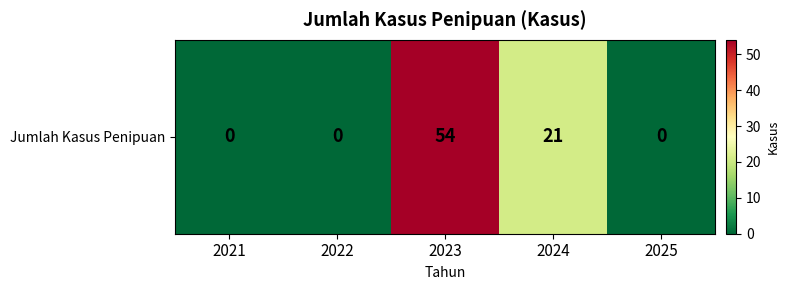

How many data points does each series have?

5